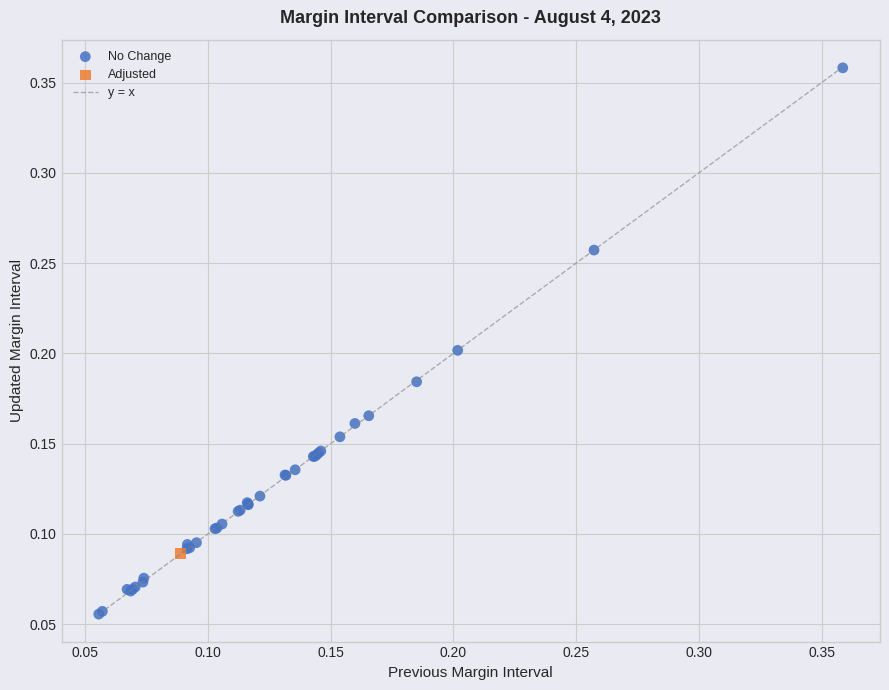

Which series reaches the minimum Y coordinate?

No Change